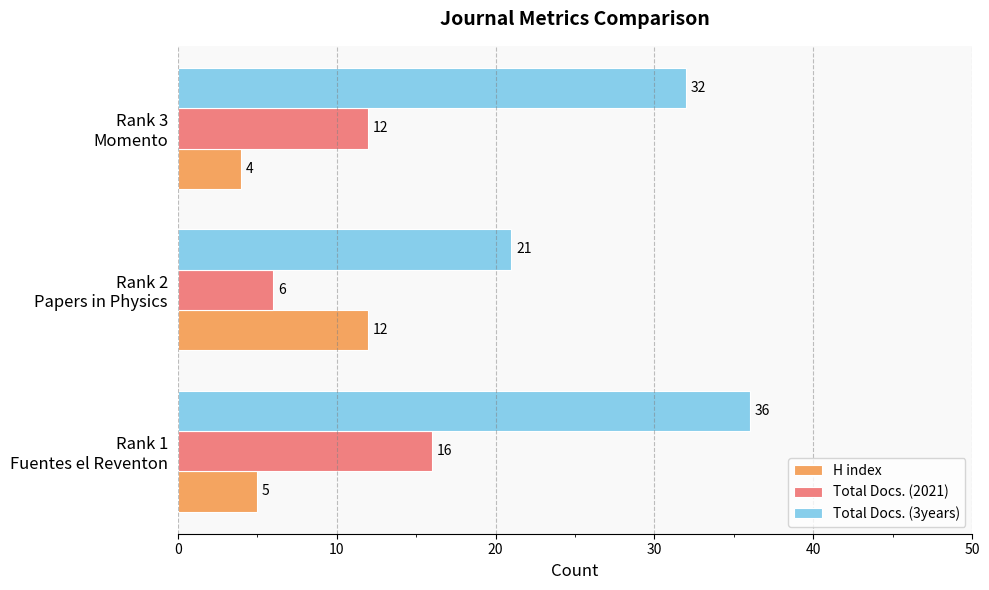

List the series in order of their peak value, lowest first.

H index, Total Docs. (2021), Total Docs. (3years)